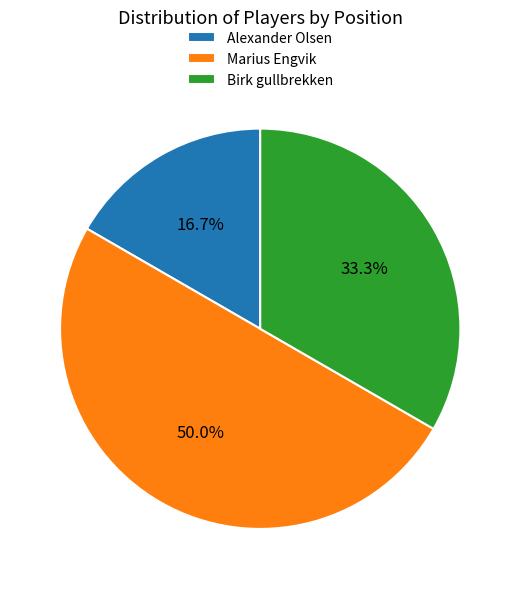

Between Birk gullbrekken and Alexander Olsen, which is larger?

Birk gullbrekken